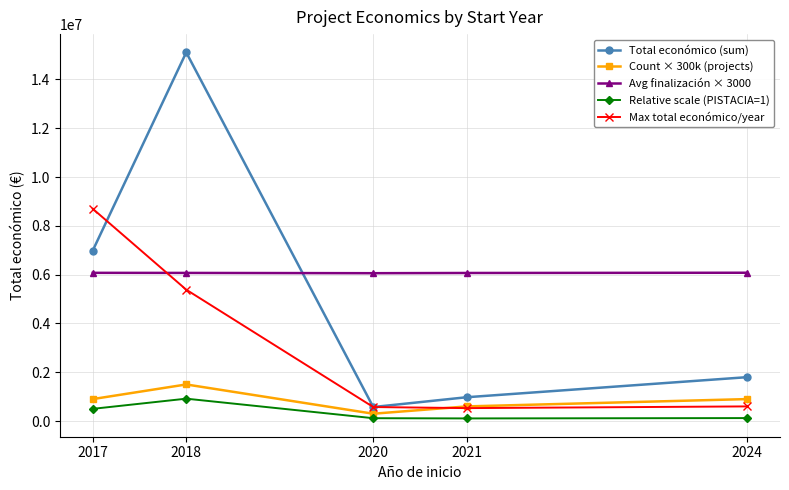

True or false: Avg finalización × 3000 and Count × 300k (projects) cross at least once.

False